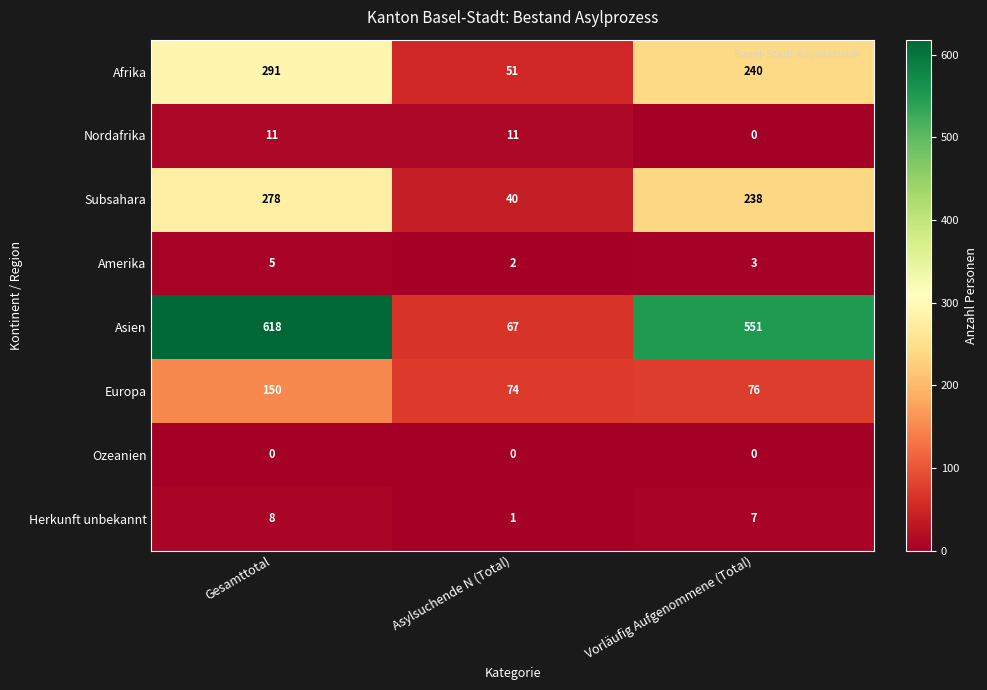

Reading right to left, extract all data points from this chart.

Afrika: Vorläufig Aufgenommene (Total)=240	Asylsuchende N (Total)=51	Gesamttotal=291
Nordafrika: Vorläufig Aufgenommene (Total)=0	Asylsuchende N (Total)=11	Gesamttotal=11
Subsahara: Vorläufig Aufgenommene (Total)=238	Asylsuchende N (Total)=40	Gesamttotal=278
Amerika: Vorläufig Aufgenommene (Total)=3	Asylsuchende N (Total)=2	Gesamttotal=5
Asien: Vorläufig Aufgenommene (Total)=551	Asylsuchende N (Total)=67	Gesamttotal=618
Europa: Vorläufig Aufgenommene (Total)=76	Asylsuchende N (Total)=74	Gesamttotal=150
Ozeanien: Vorläufig Aufgenommene (Total)=0	Asylsuchende N (Total)=0	Gesamttotal=0
Herkunft unbekannt: Vorläufig Aufgenommene (Total)=7	Asylsuchende N (Total)=1	Gesamttotal=8